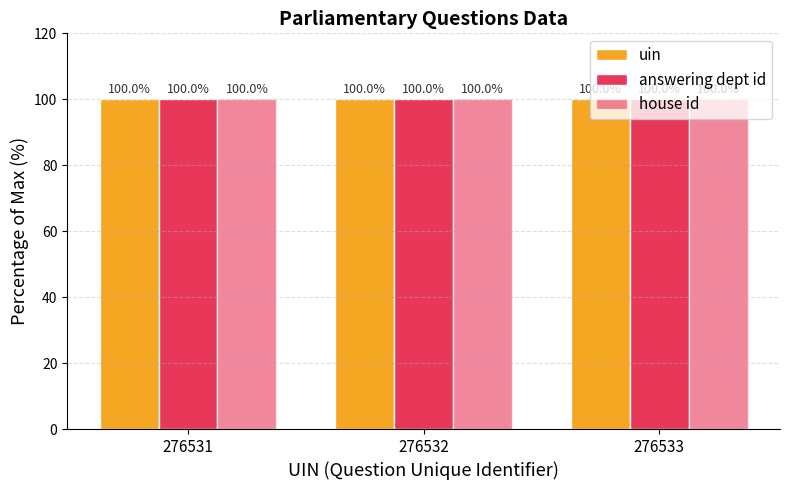

Reading left to right, list all the values displayed in this chart.

uin: 100.0	100.0	100.0
answering dept id: 100.0	100.0	100.0
house id: 100.0	100.0	100.0